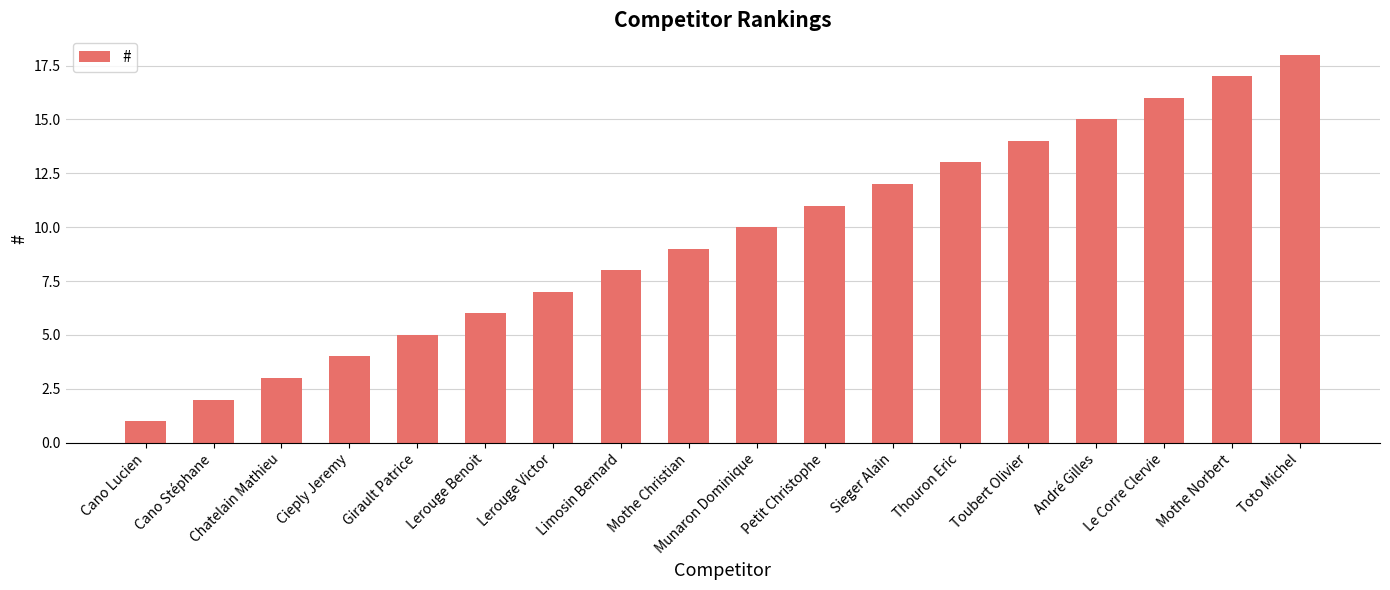

Is it true that the value at Lerouge Victor is 7?

True